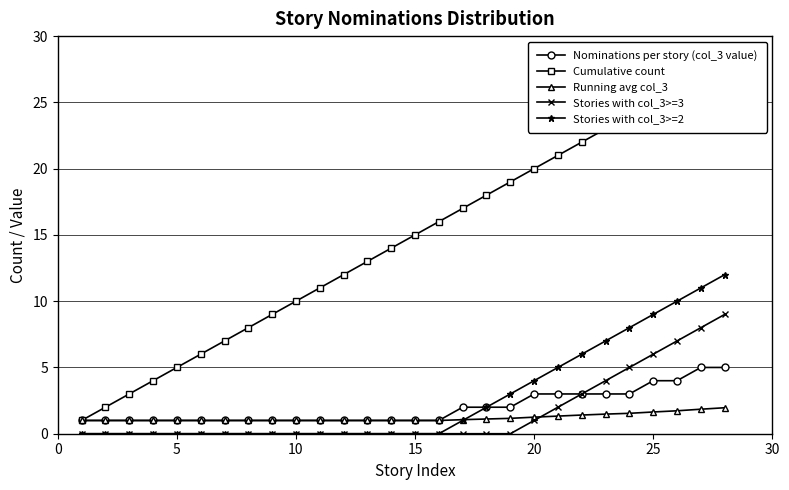

Does the chart display data point markers on the line(s)?

Yes